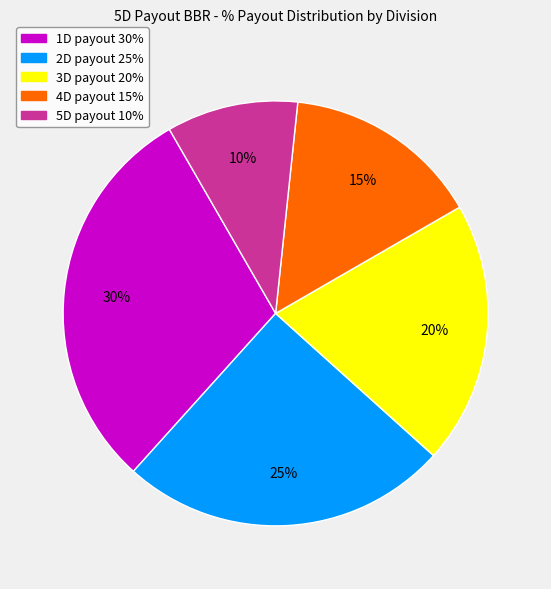

Is there any slice that represents more than half of the pie?

No